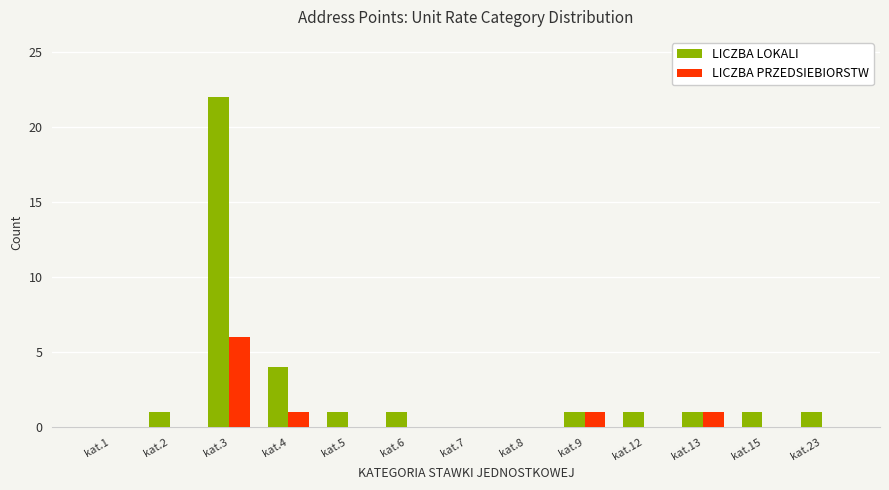

What is the sum of all LICZBA PRZEDSIEBIORSTW values?

9